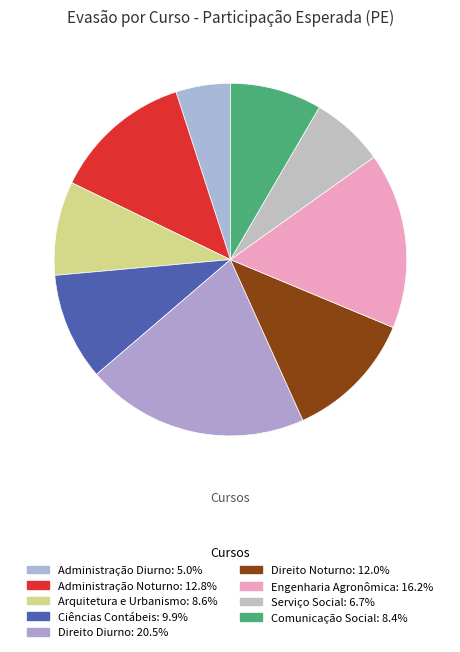

Count the number of slices in the pie.

9